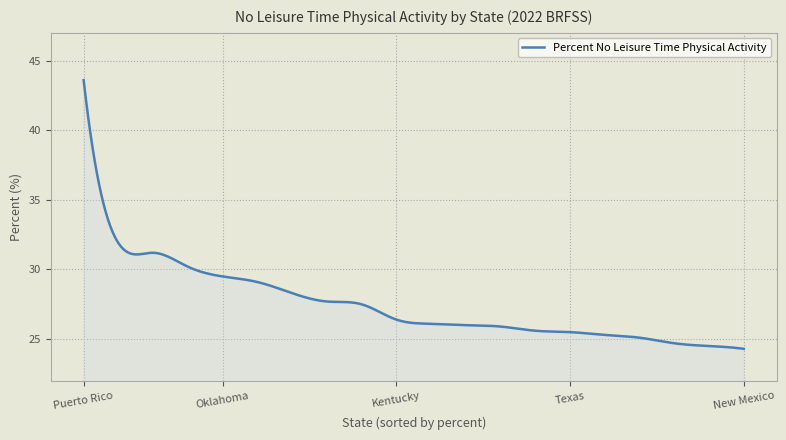

What is the difference between the maximum and minimum values?

19.3